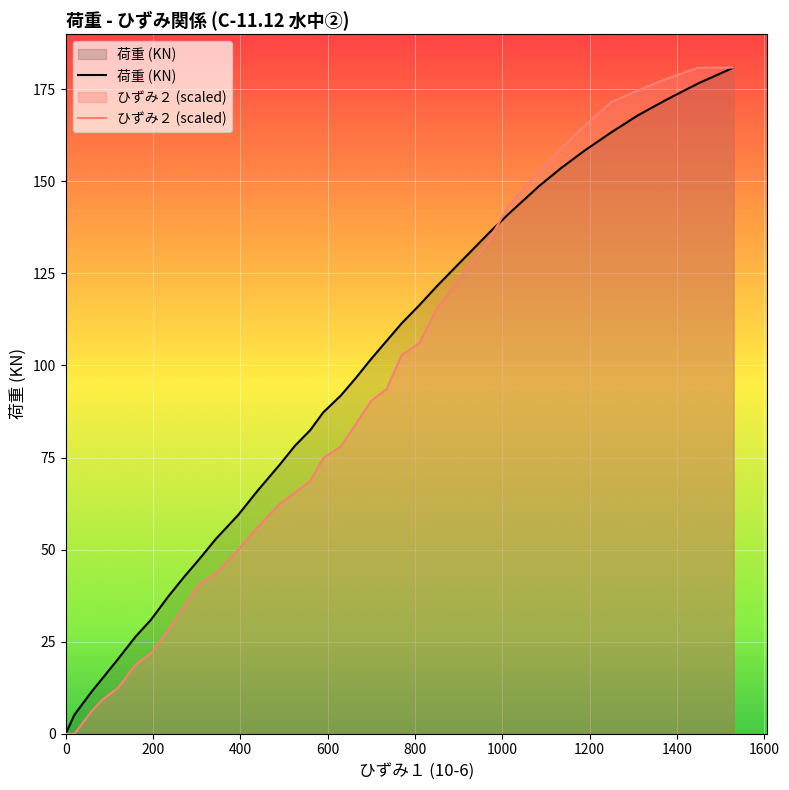

What is the maximum value for ひずみ２ (scaled)?

180.9